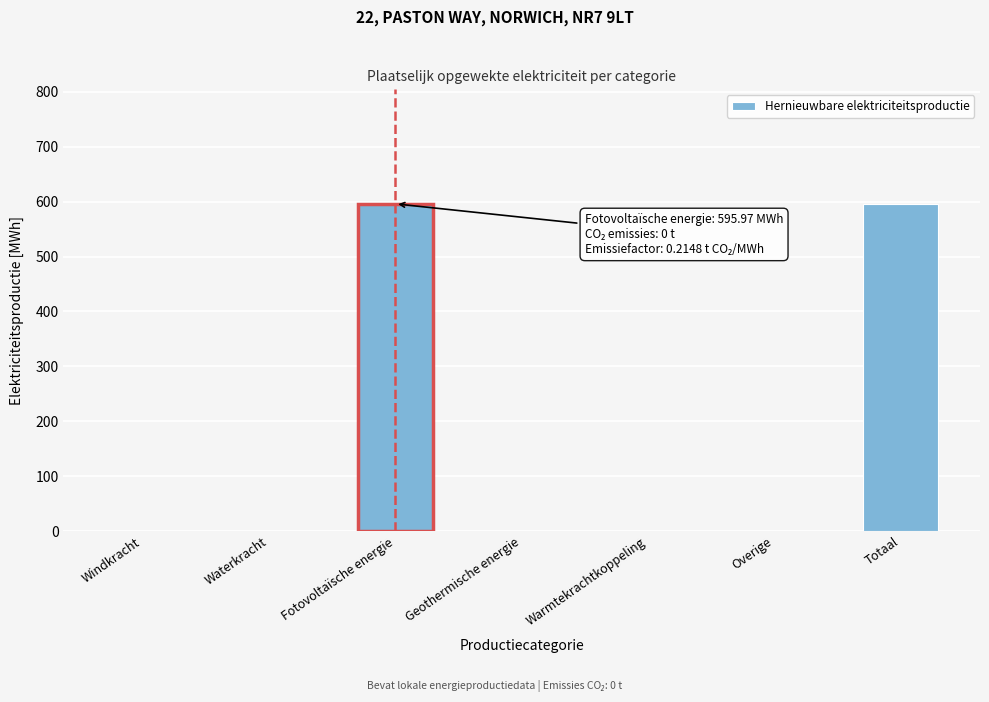

Reading left to right, list all the values displayed in this chart.

Windkracht=0.0	Waterkracht=0.0	Fotovoltaïsche energie=596.0	Geothermische energie=0.0	Warmtekrachtkoppeling=0.0	Overige=0.0	Totaal=596.0